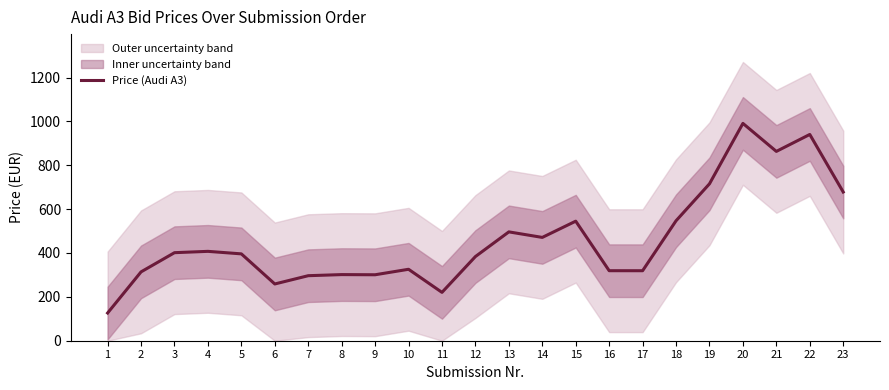

What is the change in value from 5 to 15?

+149.1